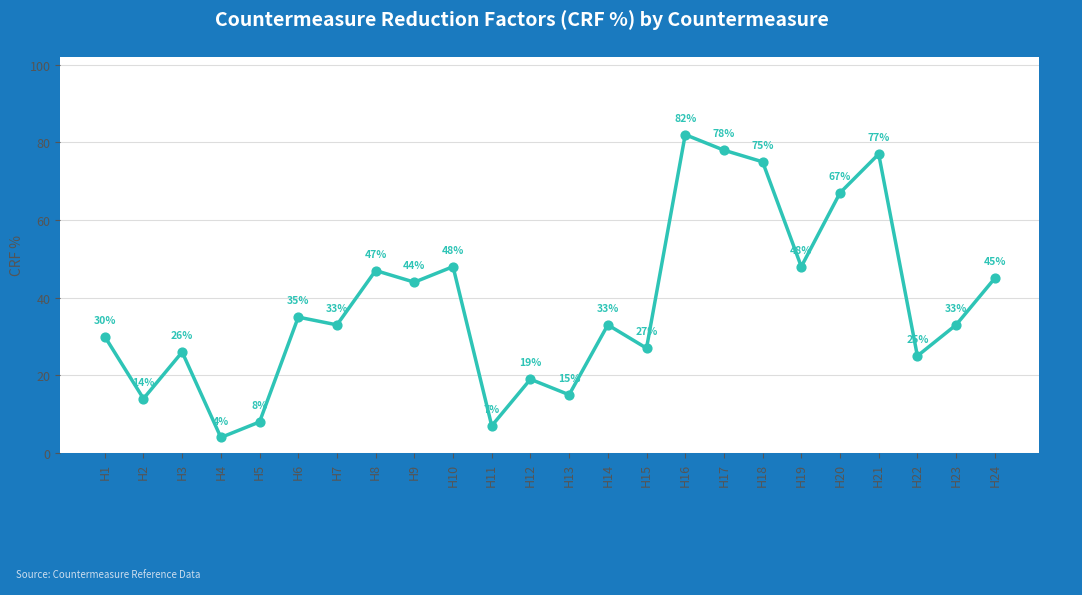

What is the change in value from H9 to H16?

+38